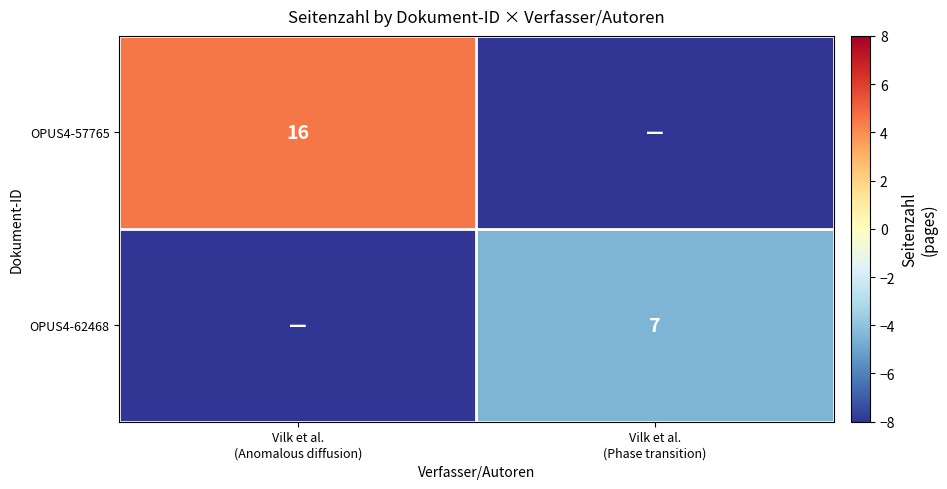

How many data points does each series have?

2